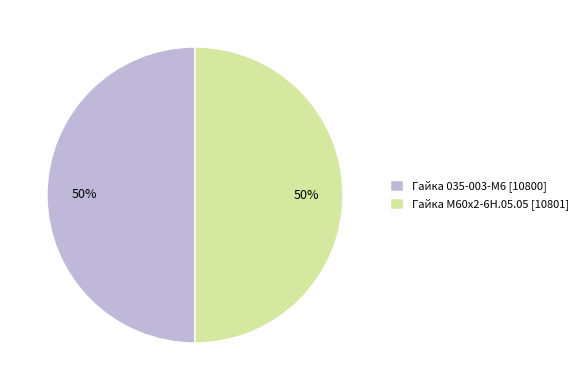

To the nearest percent, what percentage of the pie is Гайка М60х2-6Н.05.05?

50%